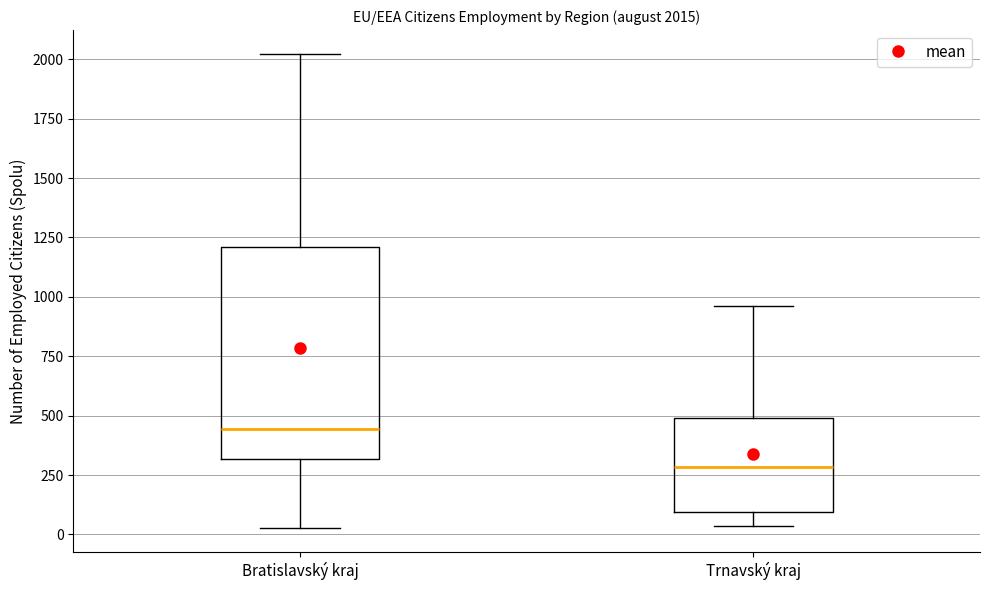

Which box has the lowest median line?

Trnavský kraj